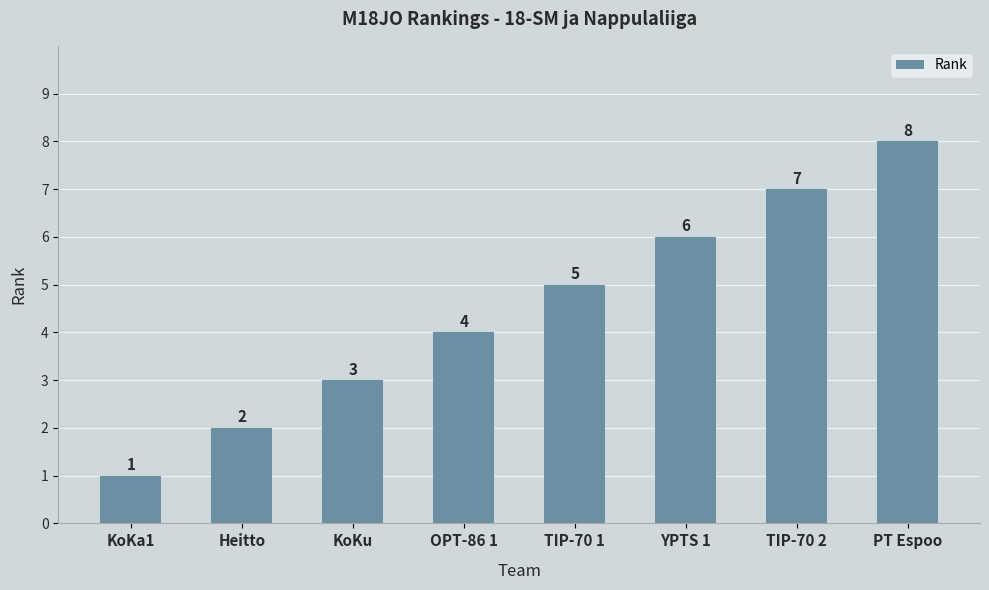

At which label is the value closest to 4?

OPT-86 1